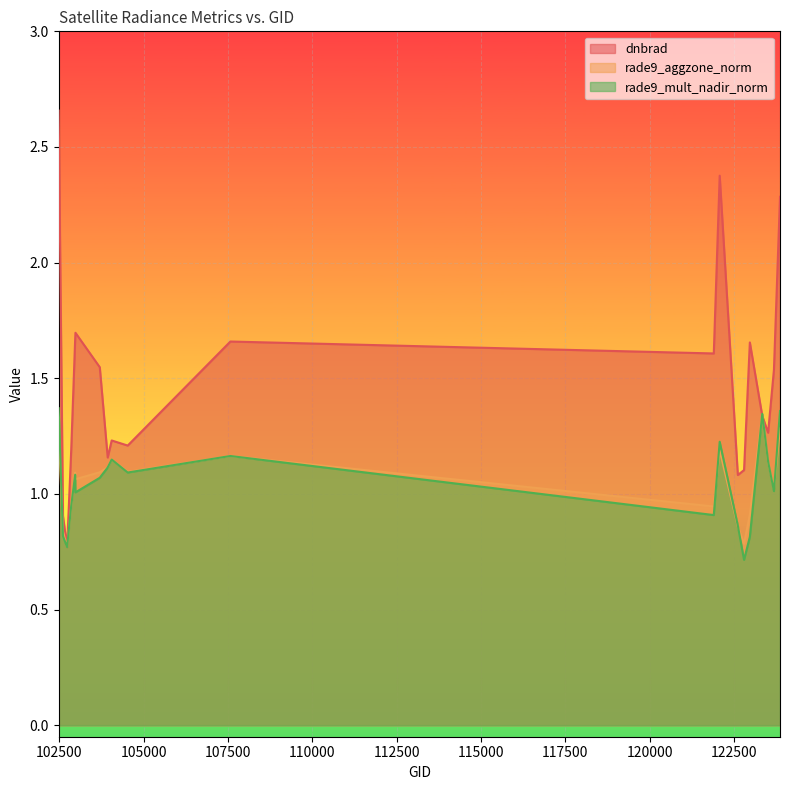

How many data points in dnbrad are less than 1?

2